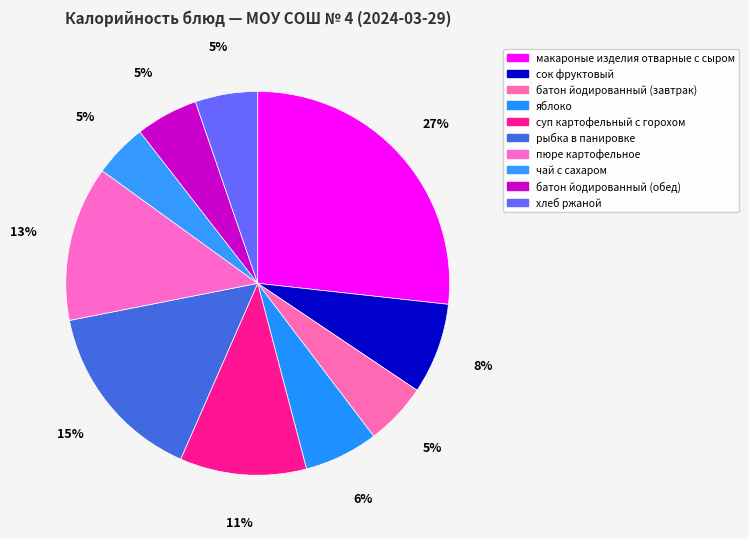

What is the ratio of the value at пюре картофельное to the value at хлеб ржаной?

2.5